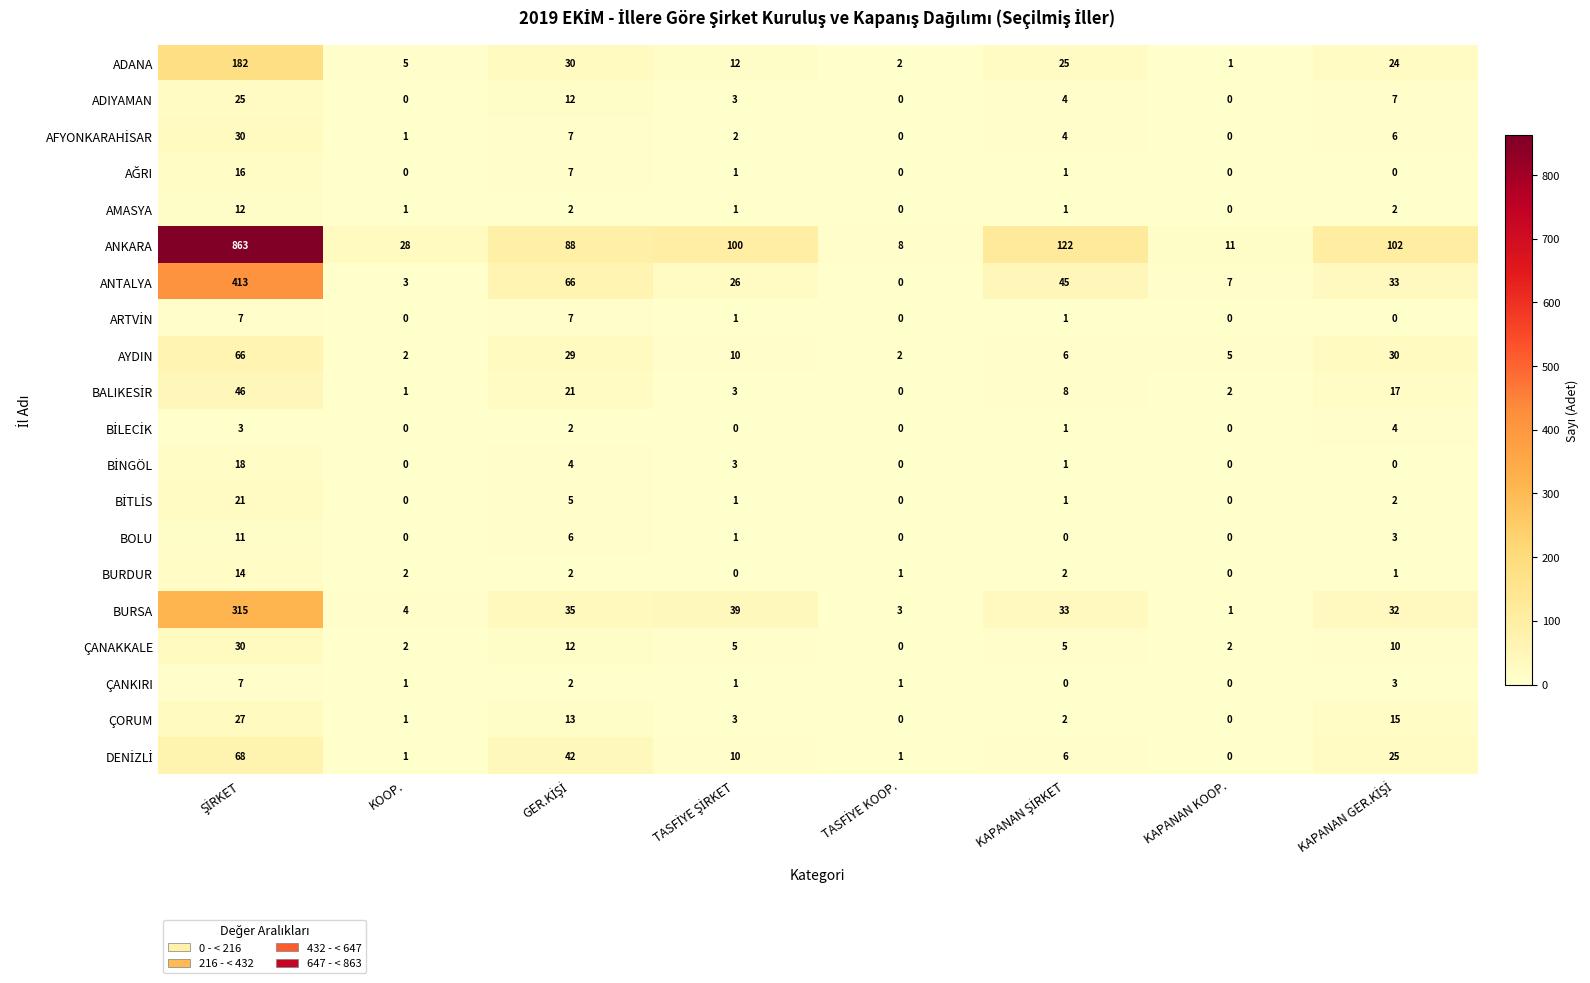

Is it true that BOLU equals -6 at KAPANAN KOOP.?

False